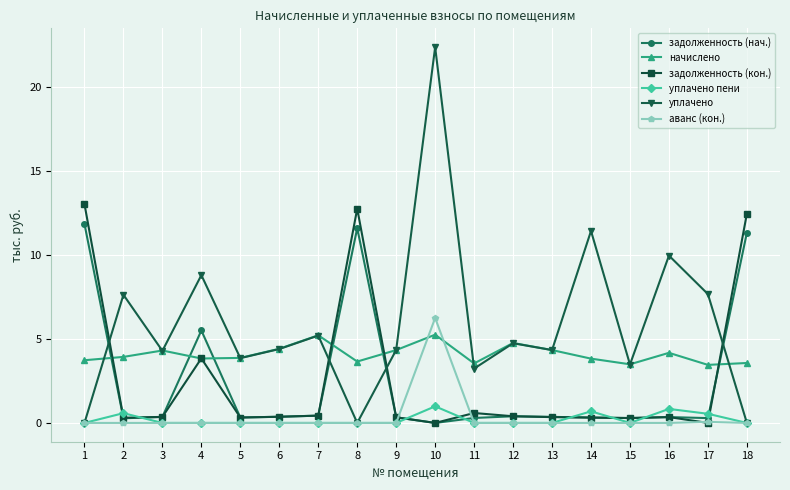

At which category does уплачено пени reach its first local peak?

2